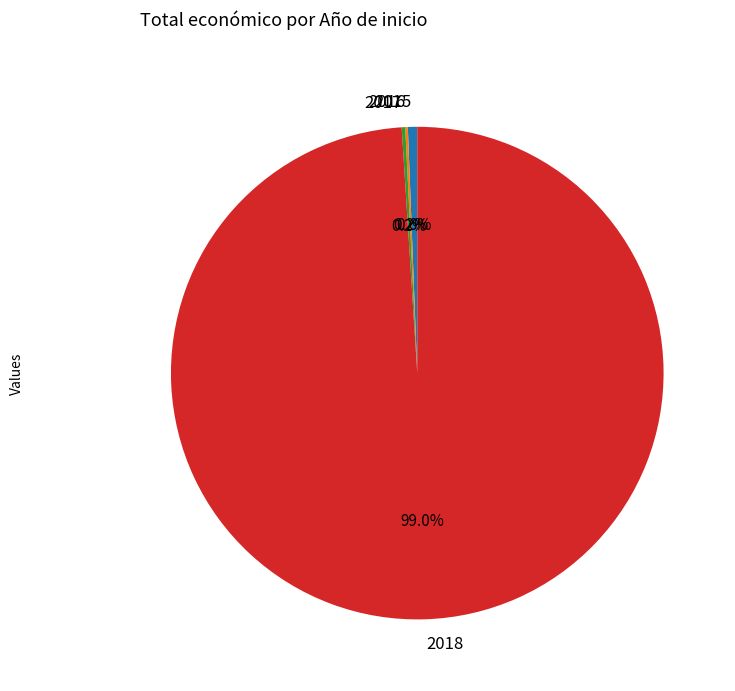

Which category has the biggest portion of the pie?

2018